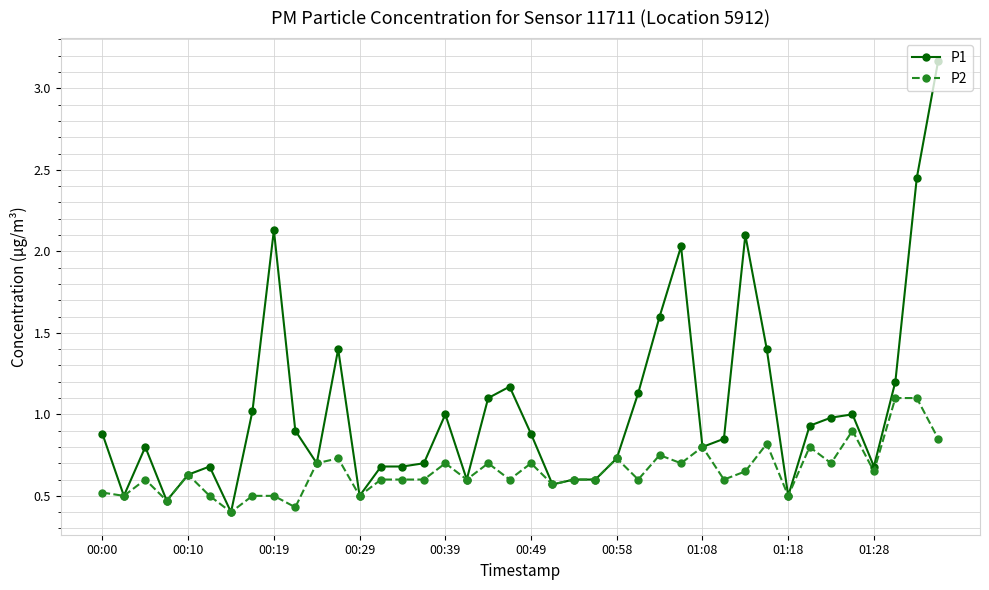

Which series has the largest total across all categories?

P1